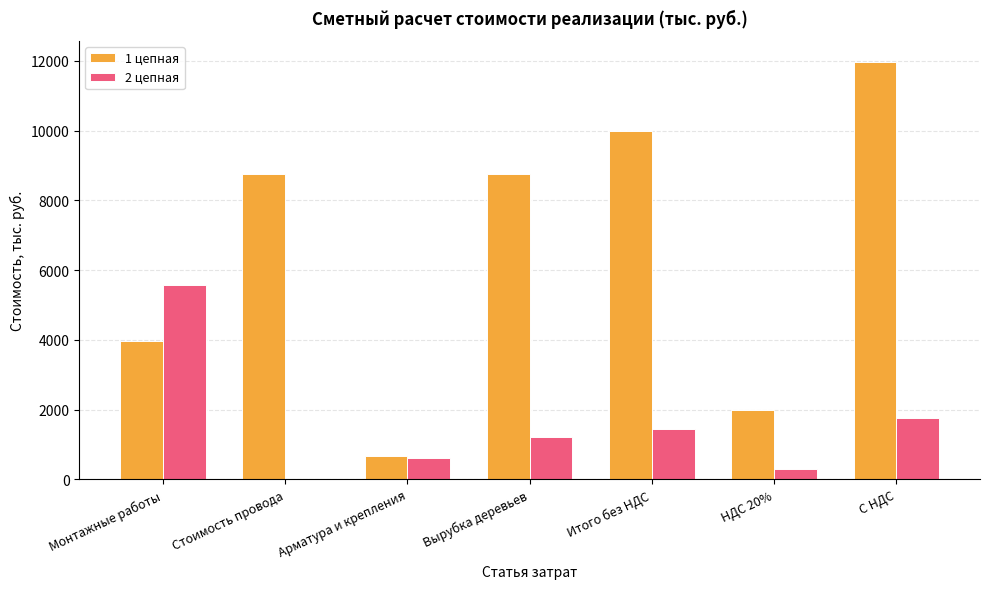

Are the bars horizontal?

No